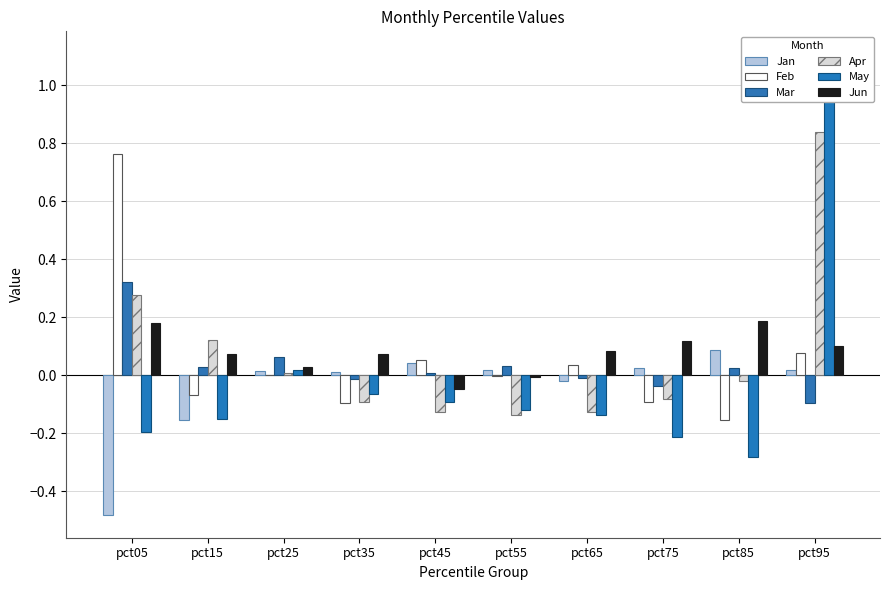

Is the value of Jun at pct65 greater than the value of Mar at pct25?

Yes